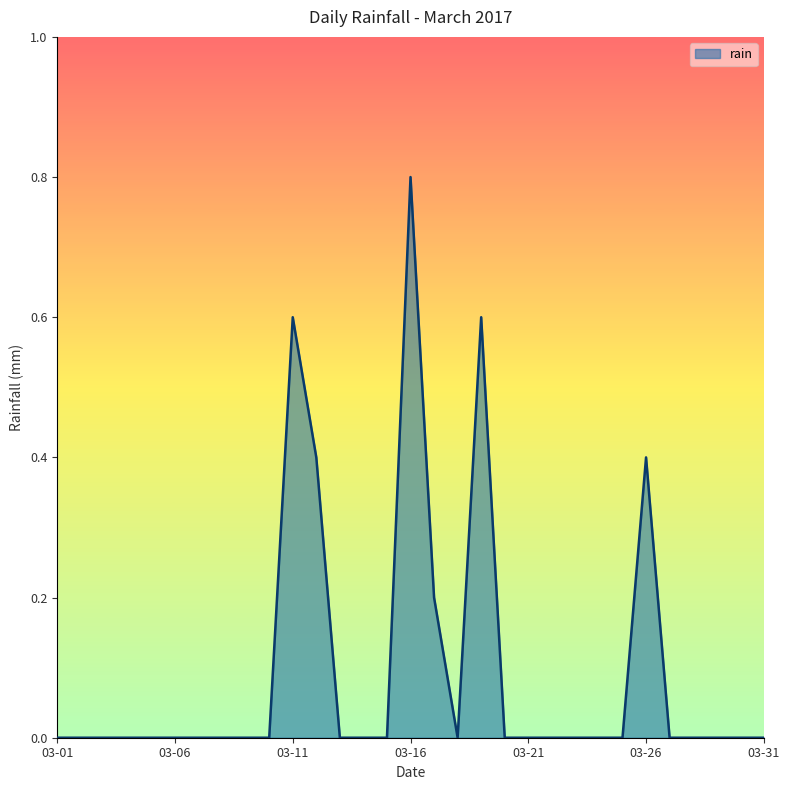

What is the difference between the maximum and minimum values?

0.8